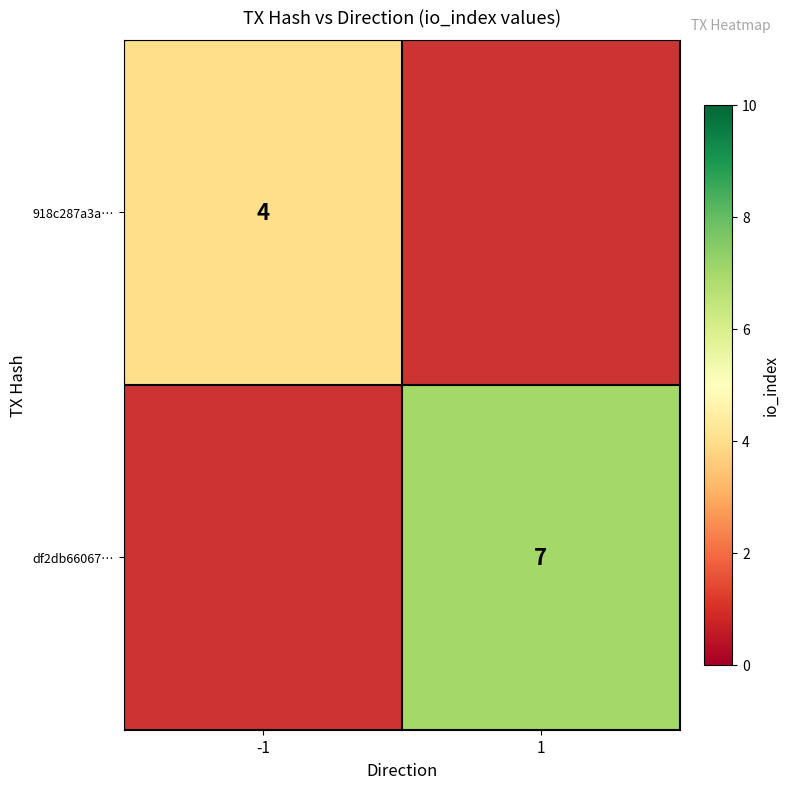

What is the greatest value displayed?

7.0